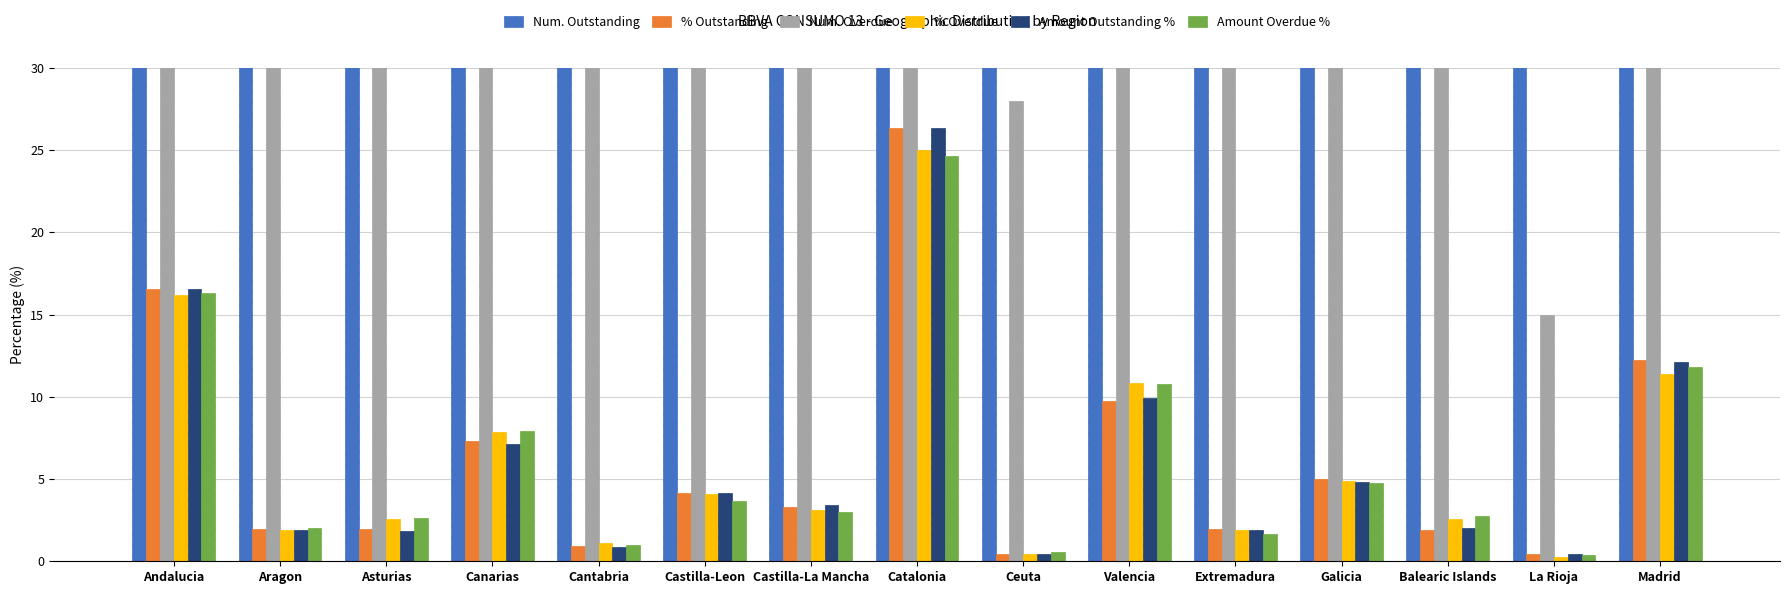

Reading left to right, what are all the values shown in this chart?

Num. Outstanding: Andalucia=35912.0	Aragon=4278.0	Asturias=4298.0	Canarias=15895.0	Cantabria=1988.0	Castilla-Leon=9017.0	Castilla-La Mancha=7142.0	Catalonia=57105.0	Ceuta=916.0	Valencia=21146.0	Extremadura=4211.0	Galicia=10788.0	Balearic Islands=4111.0	La Rioja=957.0	Madrid=26471.0
% Outstanding: Andalucia=16.6	Aragon=2.0	Asturias=2.0	Canarias=7.3	Cantabria=0.9	Castilla-Leon=4.2	Castilla-La Mancha=3.3	Catalonia=26.4	Ceuta=0.4	Valencia=9.8	Extremadura=1.9	Galicia=5.0	Balearic Islands=1.9	La Rioja=0.4	Madrid=12.2
Num. Overdue: Andalucia=986.0	Aragon=117.0	Asturias=158.0	Canarias=479.0	Cantabria=68.0	Castilla-Leon=251.0	Castilla-La Mancha=188.0	Catalonia=1520.0	Ceuta=28.0	Valencia=659.0	Extremadura=116.0	Galicia=299.0	Balearic Islands=156.0	La Rioja=15.0	Madrid=693.0
% Overdue: Andalucia=16.2	Aragon=1.9	Asturias=2.6	Canarias=7.9	Cantabria=1.1	Castilla-Leon=4.1	Castilla-La Mancha=3.1	Catalonia=25.0	Ceuta=0.5	Valencia=10.8	Extremadura=1.9	Galicia=4.9	Balearic Islands=2.6	La Rioja=0.2	Madrid=11.4
Amount Outstanding %: Andalucia=16.6	Aragon=1.9	Asturias=1.9	Canarias=7.1	Cantabria=0.9	Castilla-Leon=4.1	Castilla-La Mancha=3.4	Catalonia=26.3	Ceuta=0.5	Valencia=9.9	Extremadura=1.9	Galicia=4.8	Balearic Islands=2.0	La Rioja=0.4	Madrid=12.1
Amount Overdue %: Andalucia=16.3	Aragon=2.0	Asturias=2.7	Canarias=7.9	Cantabria=1.0	Castilla-Leon=3.7	Castilla-La Mancha=3.0	Catalonia=24.6	Ceuta=0.6	Valencia=10.8	Extremadura=1.6	Galicia=4.8	Balearic Islands=2.8	La Rioja=0.4	Madrid=11.8